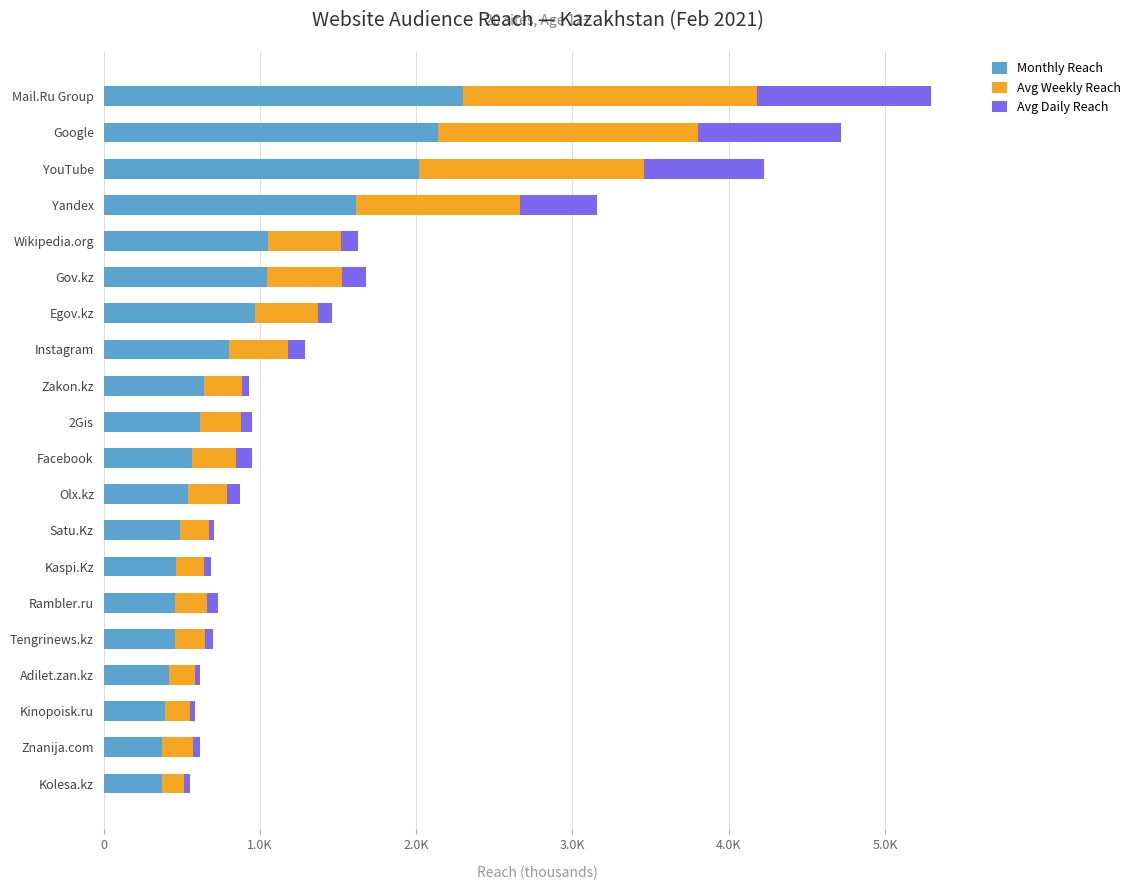

What are all the series names shown in the legend?

Monthly Reach, Avg Weekly Reach, Avg Daily Reach